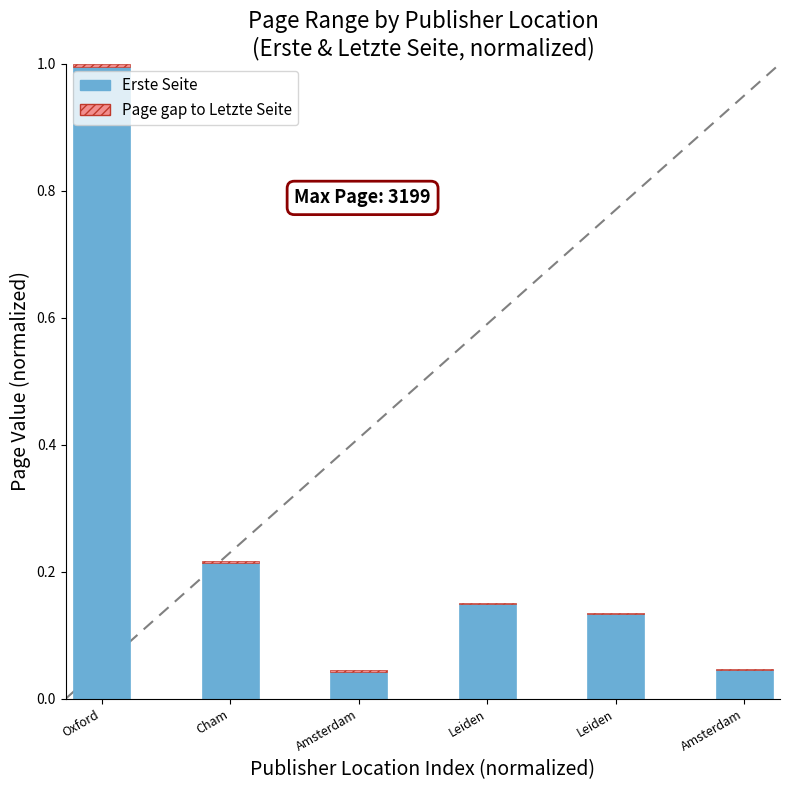

Are the bars horizontal?

No